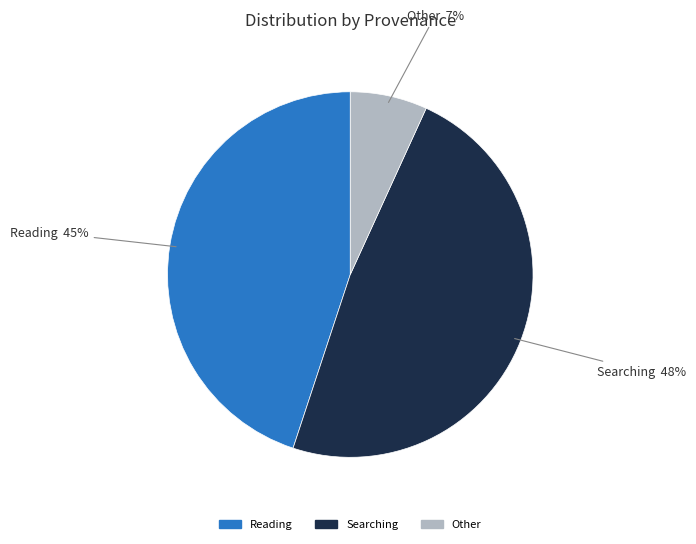

Does any single category account for the majority?

No